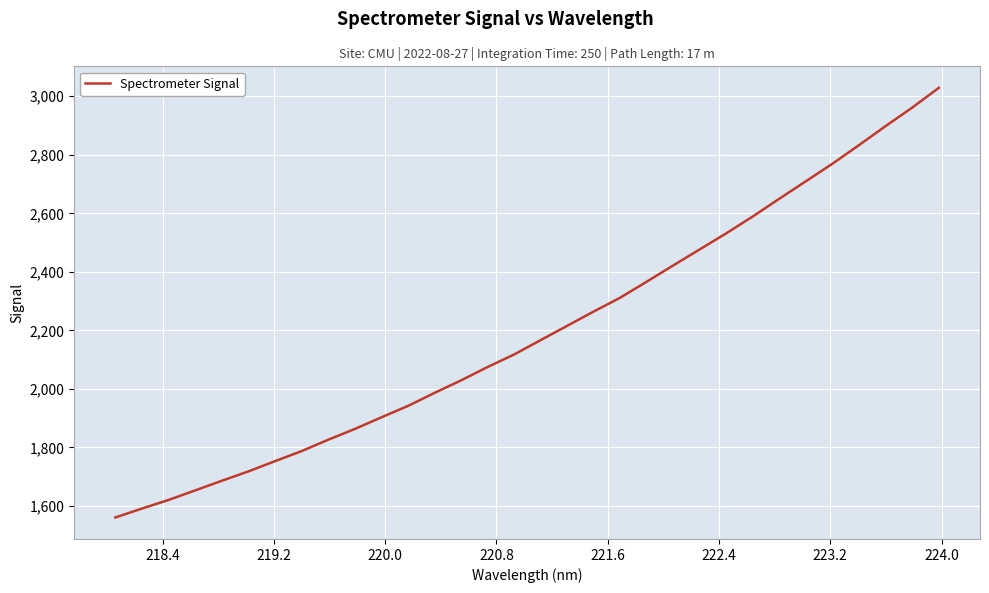

What is the minimum value shown in the chart?

1560.5